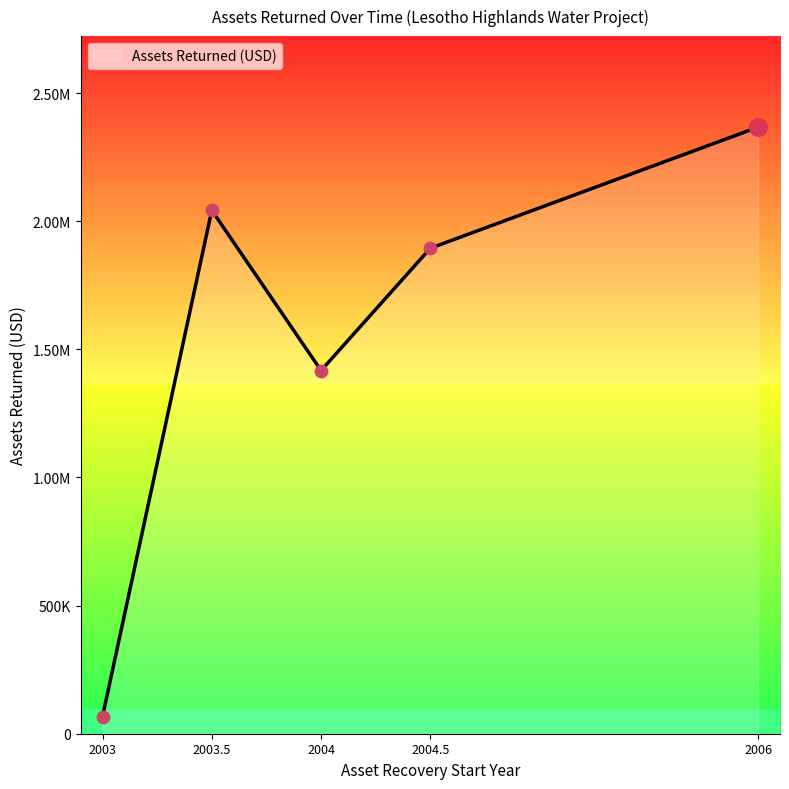

What is the change in value from 2003.5 to 2004?

-625220